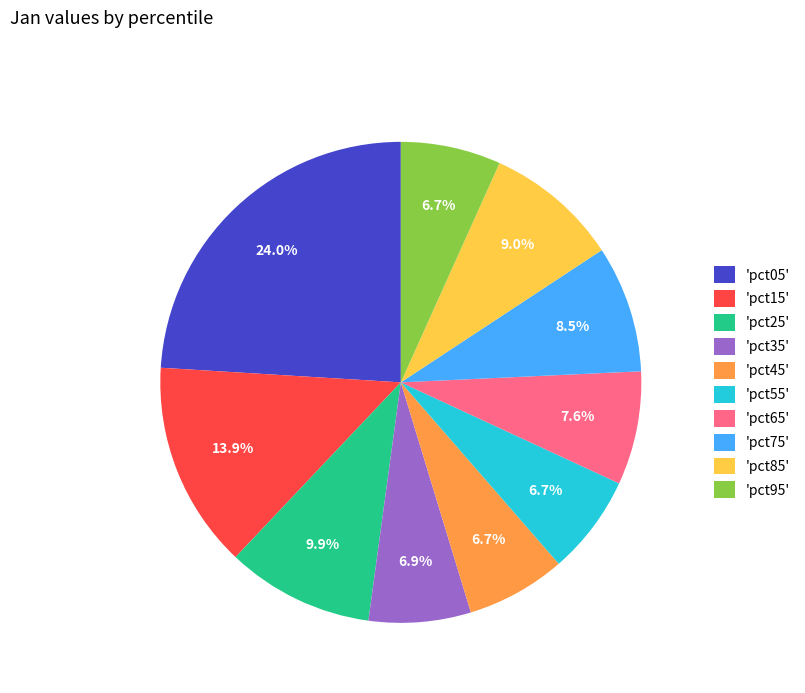

Is the sum of 'pct95' and 'pct35' greater than half?

No